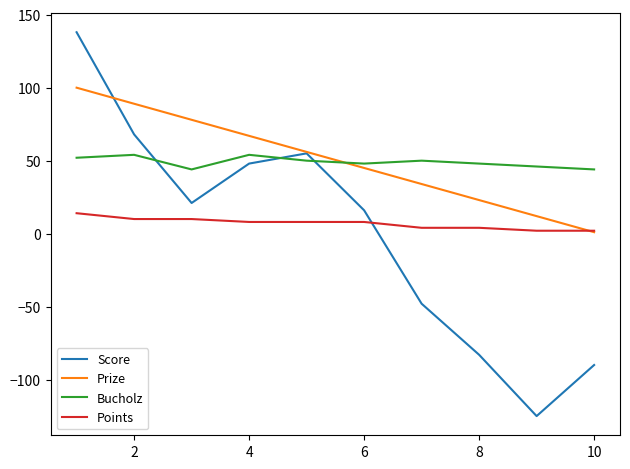

Which series has the largest range (max minus min)?

Score